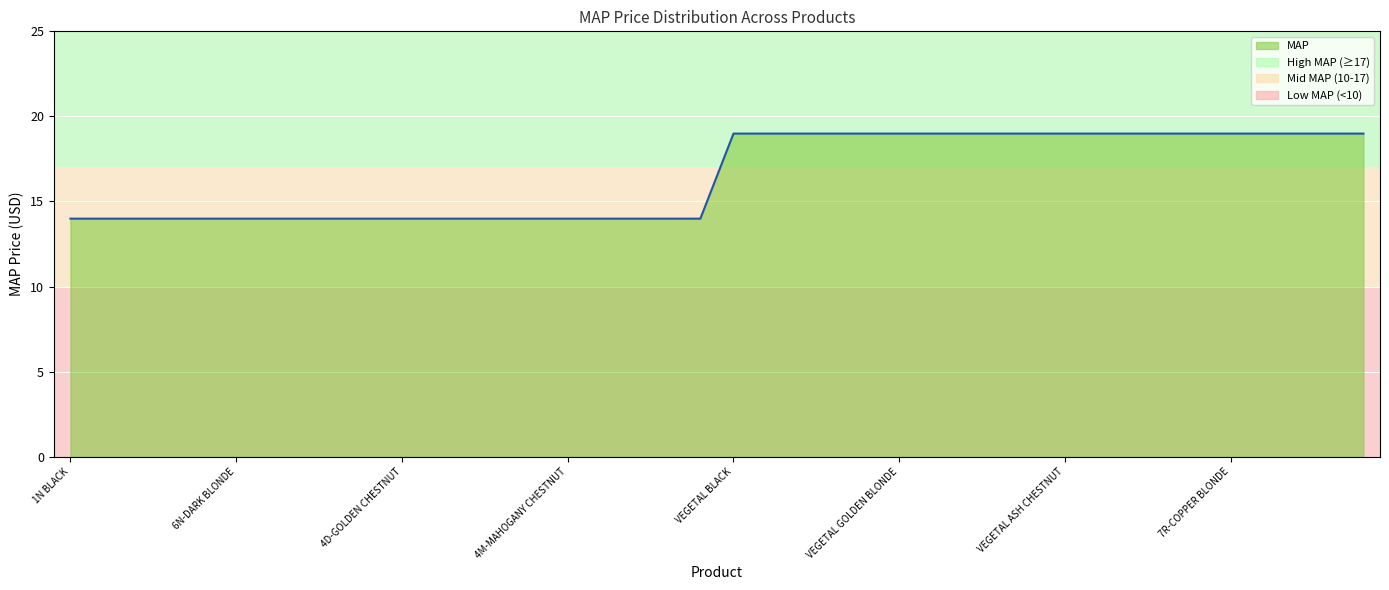

Reading left to right, extract all data points from this chart.

14.0	14.0	14.0	14.0	14.0	14.0	14.0	14.0	14.0	14.0	14.0	14.0	14.0	14.0	14.0	14.0	14.0	14.0	14.0	14.0	19.0	19.0	19.0	19.0	19.0	19.0	19.0	19.0	19.0	19.0	19.0	19.0	19.0	19.0	19.0	19.0	19.0	19.0	19.0	19.0